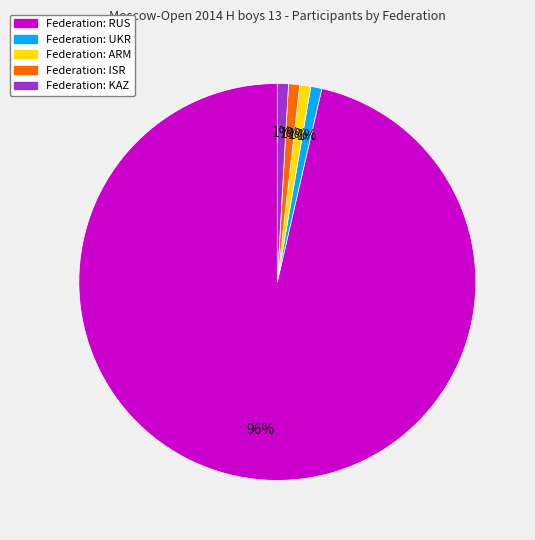

To the nearest percent, what is the average slice percentage?

20%